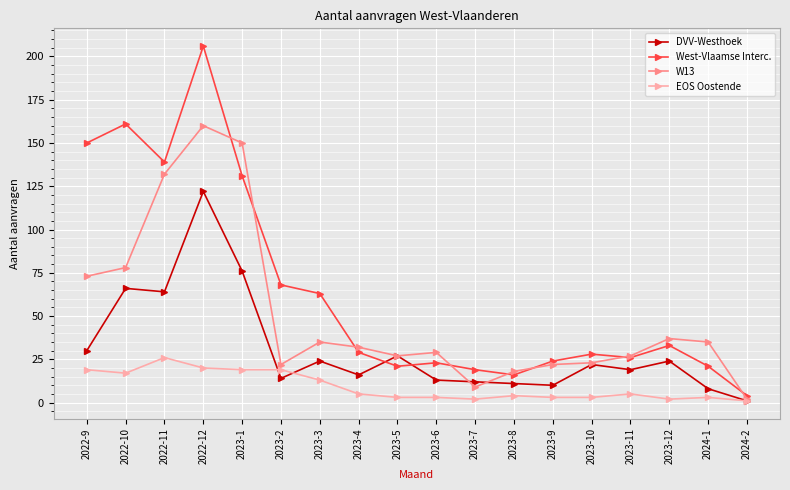

What is the average value of the West-Vlaamse Interc. series?

65